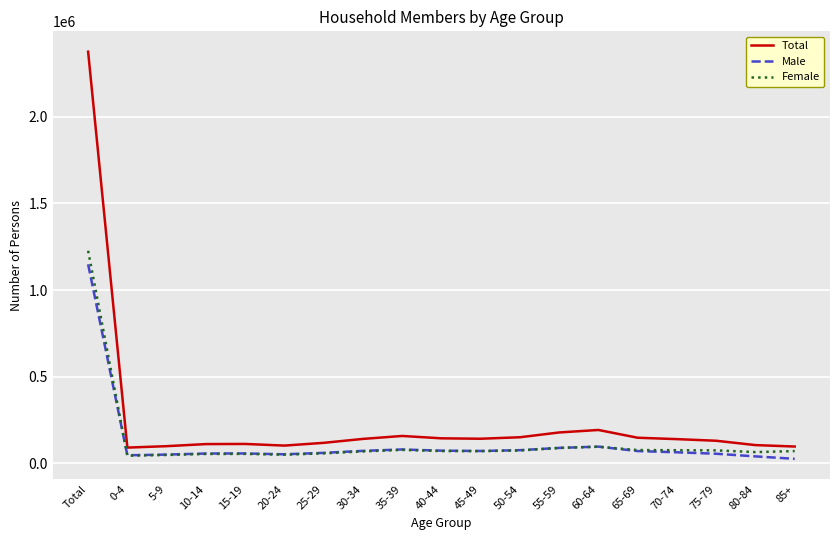

What is the difference between the maximum and minimum values in the Female series?

1182037